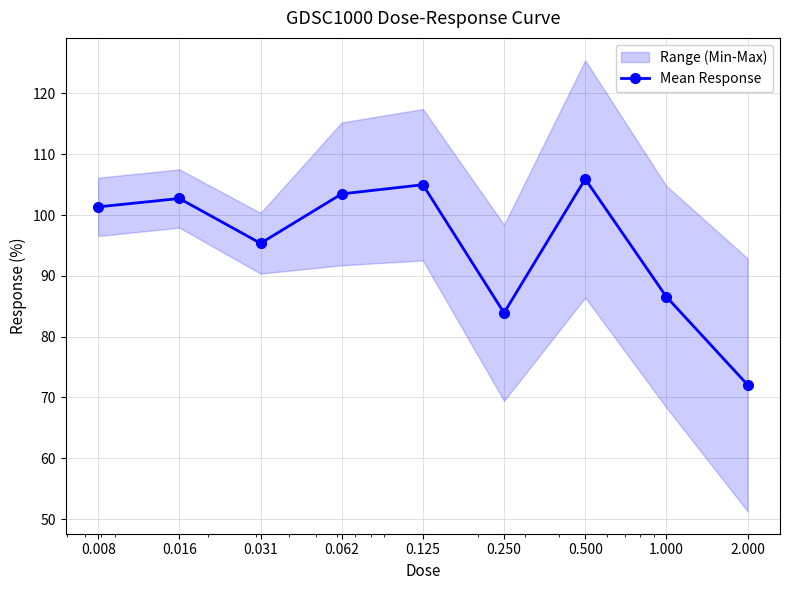

How many lines are shown in the chart?

1